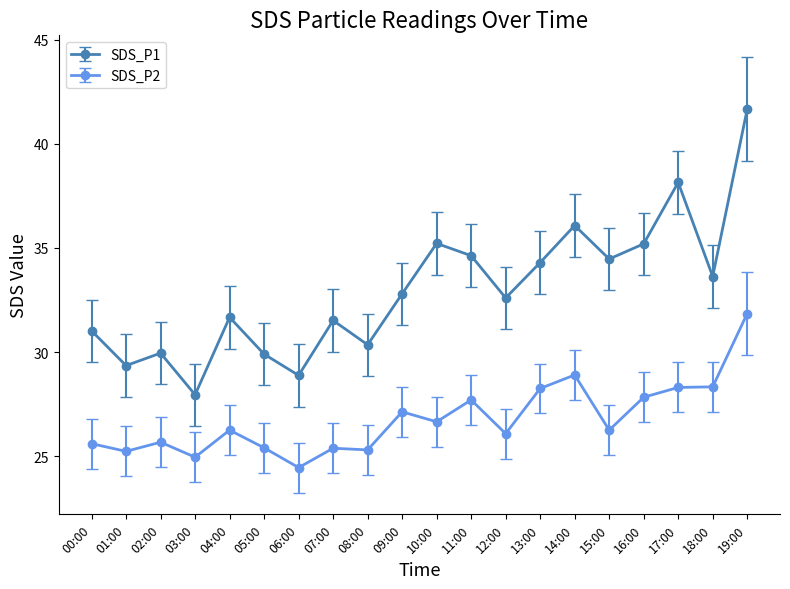

At 07:00, list the series in order from smallest to largest.

SDS_P2, SDS_P1